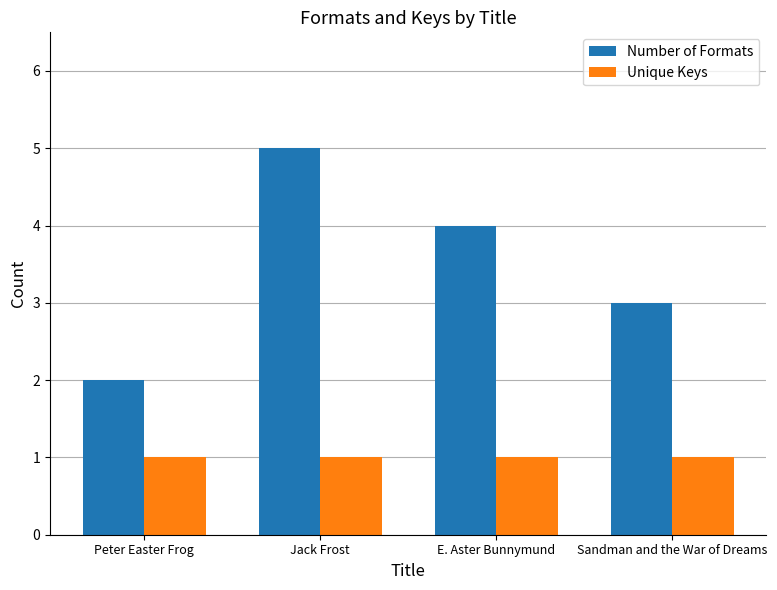

Rank the series at E. Aster Bunnymund from highest to lowest value.

Number of Formats, Unique Keys